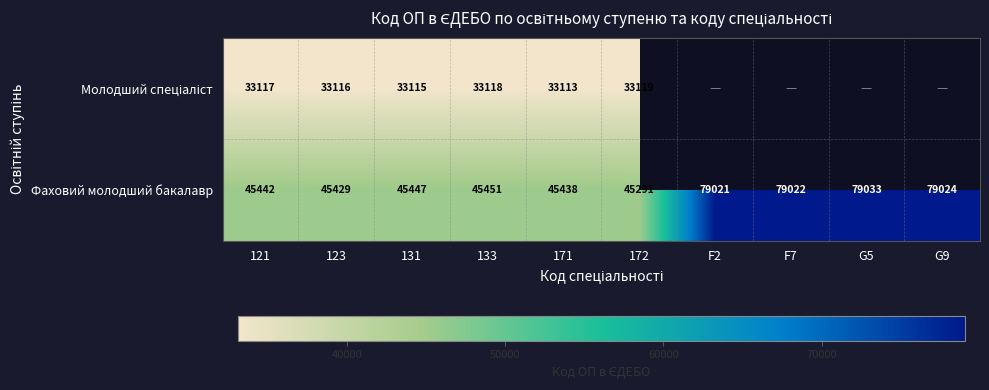

At which category does the chart reach its minimum across all series?

171